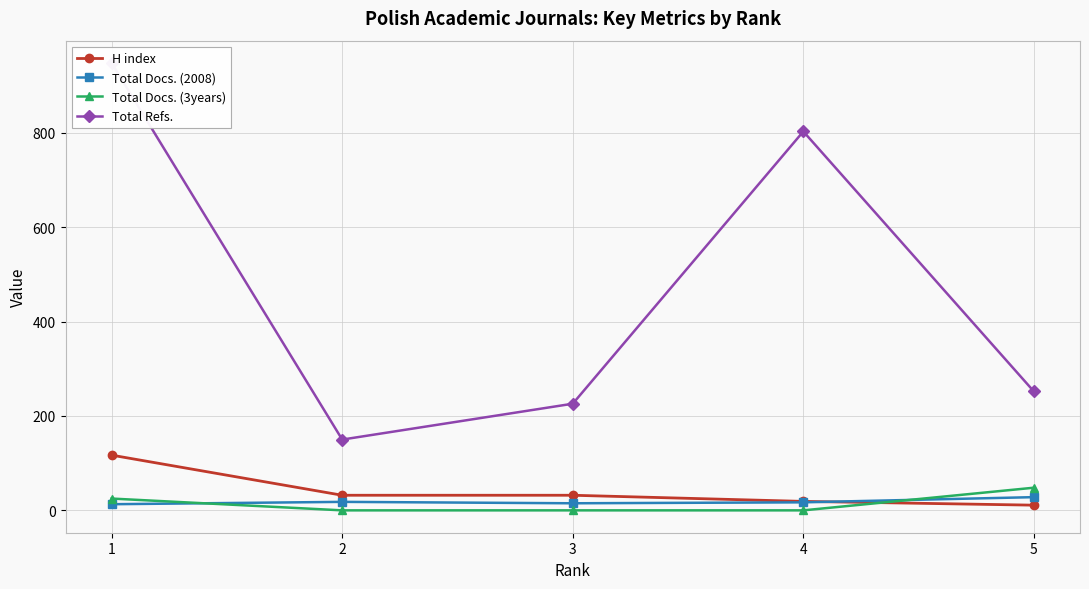

What is the spread (max minus min) of values at 2?

150